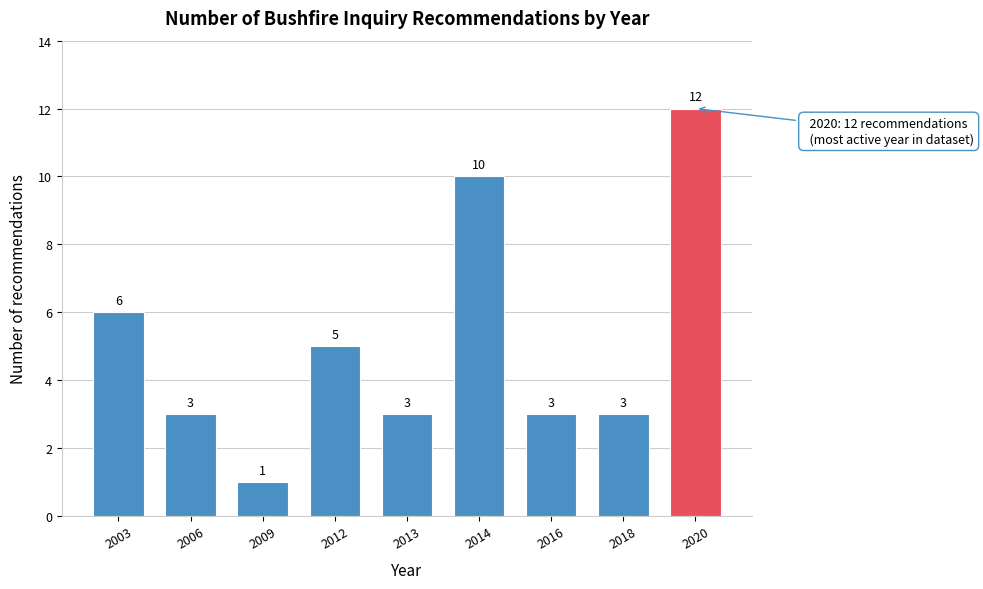

Reading right to left, what are all the values shown in this chart?

12	3	3	10	3	5	1	3	6